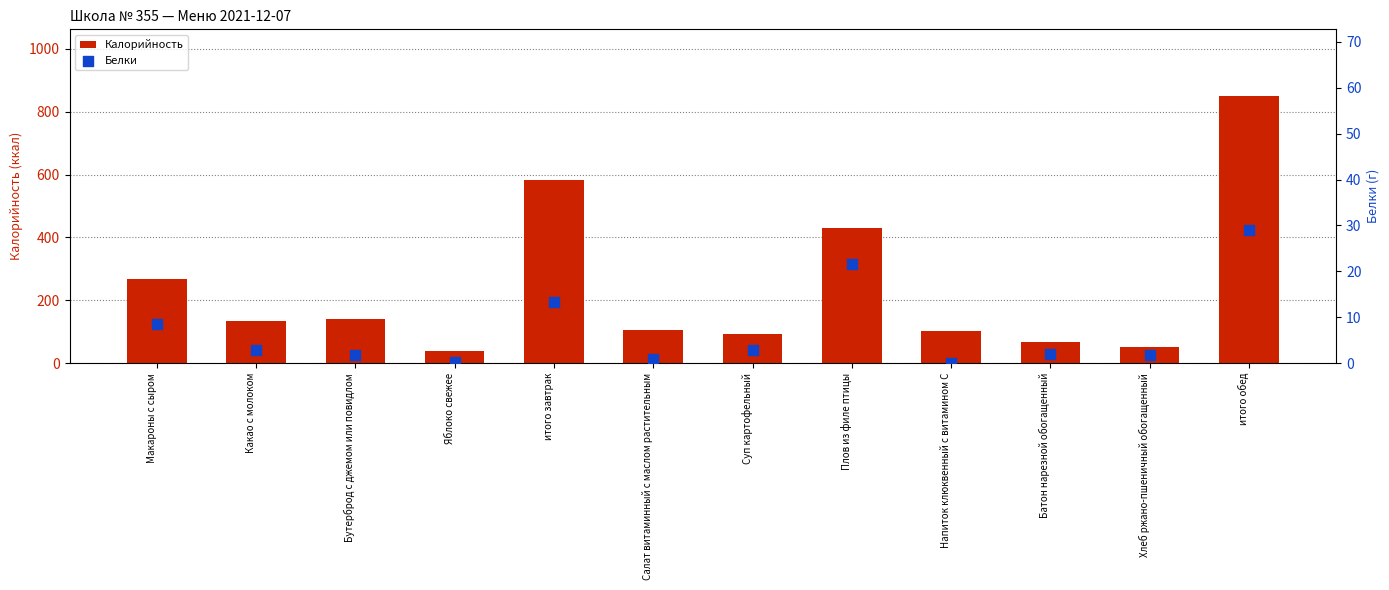

At which category is the sum across all series the highest?

итого обед